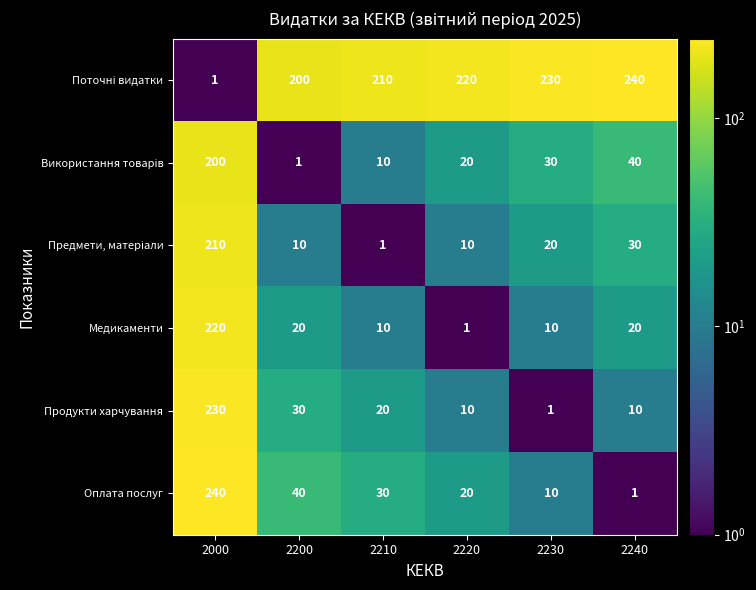

How many data points does each series have?

6